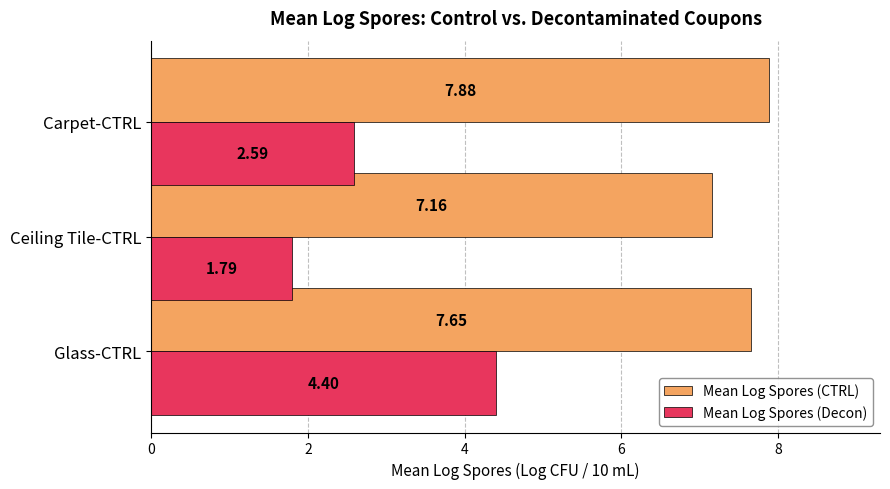

What is the sum of the Mean Log Spores (CTRL) values at Ceiling Tile-CTRL and Glass-CTRL?

14.8